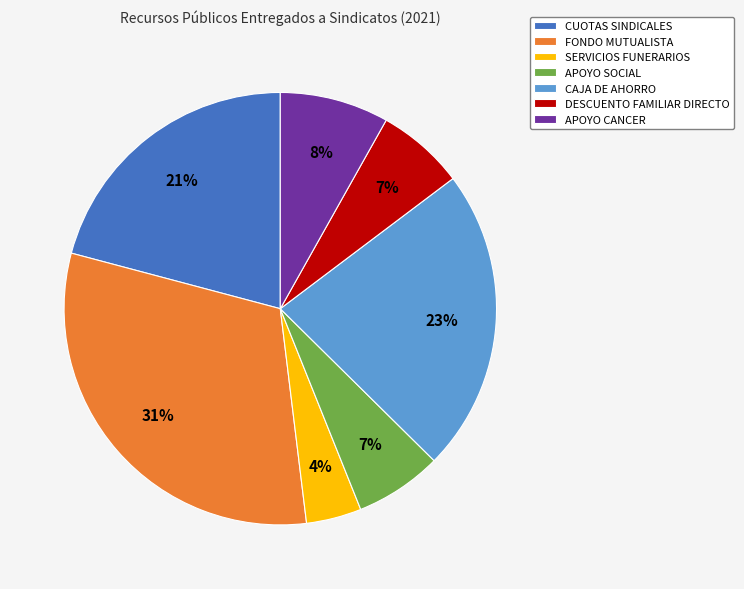

To the nearest percent, what is the combined percentage of APOYO SOCIAL and APOYO CANCER?

15%